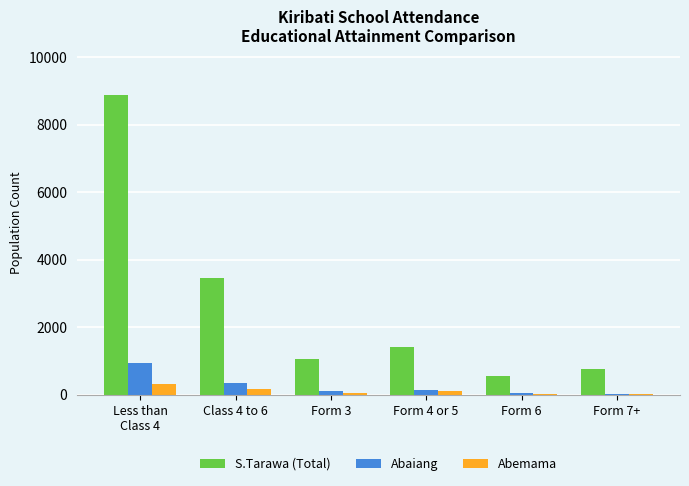

What is the sum of all S.Tarawa (Total) values?

16137